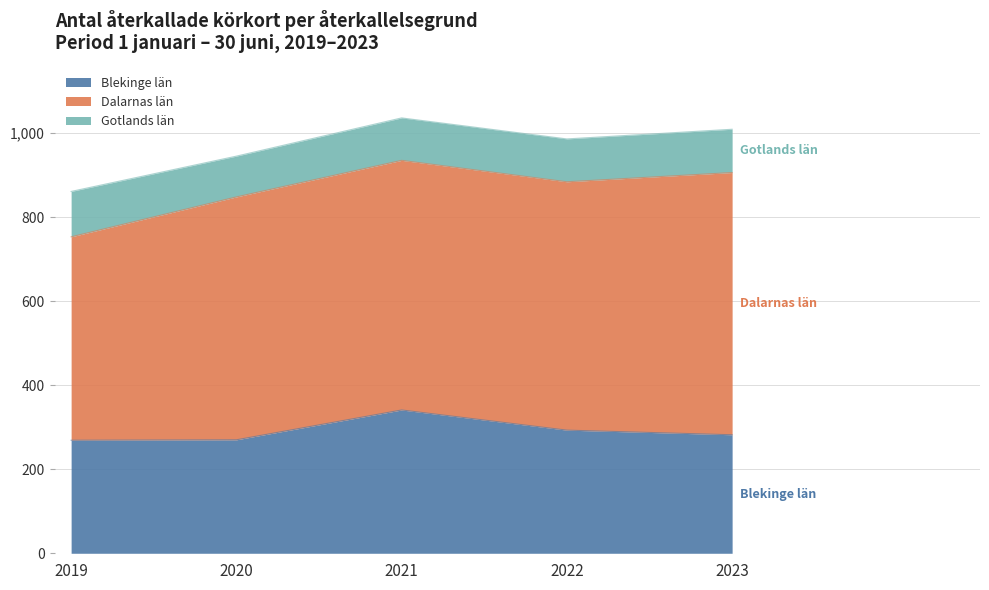

True or false: Gotlands län and Dalarnas län intersect in this chart.

False